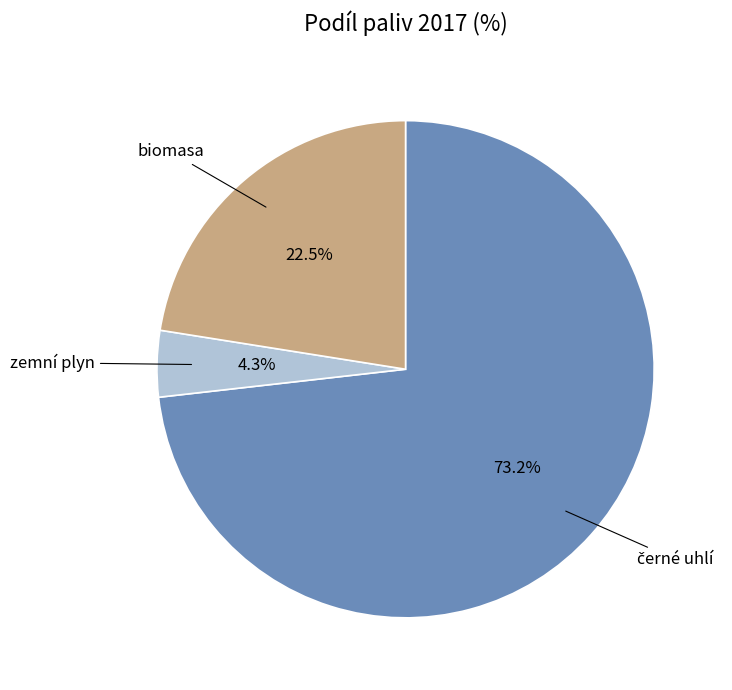

Does any single category account for the majority?

Yes